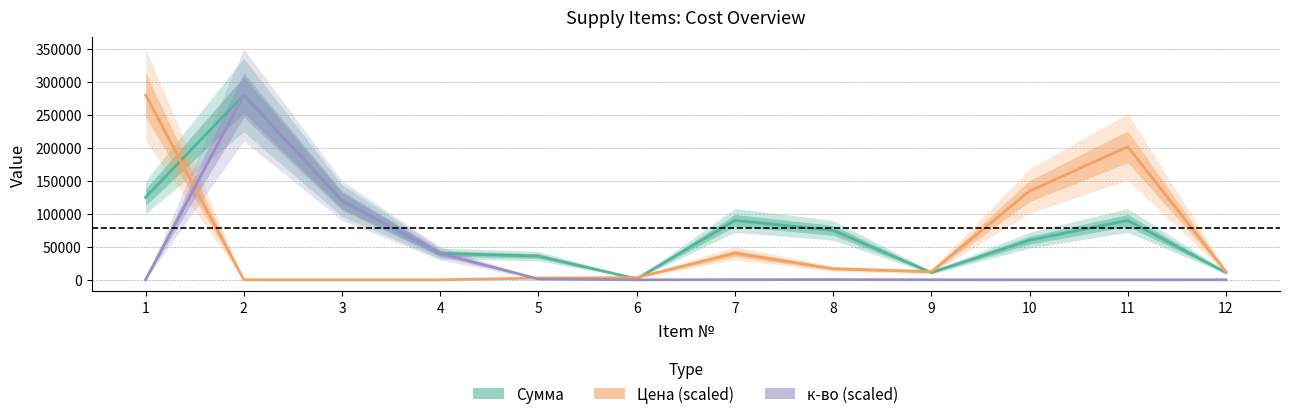

What is the spread (max minus min) of values at 6?

3320.0